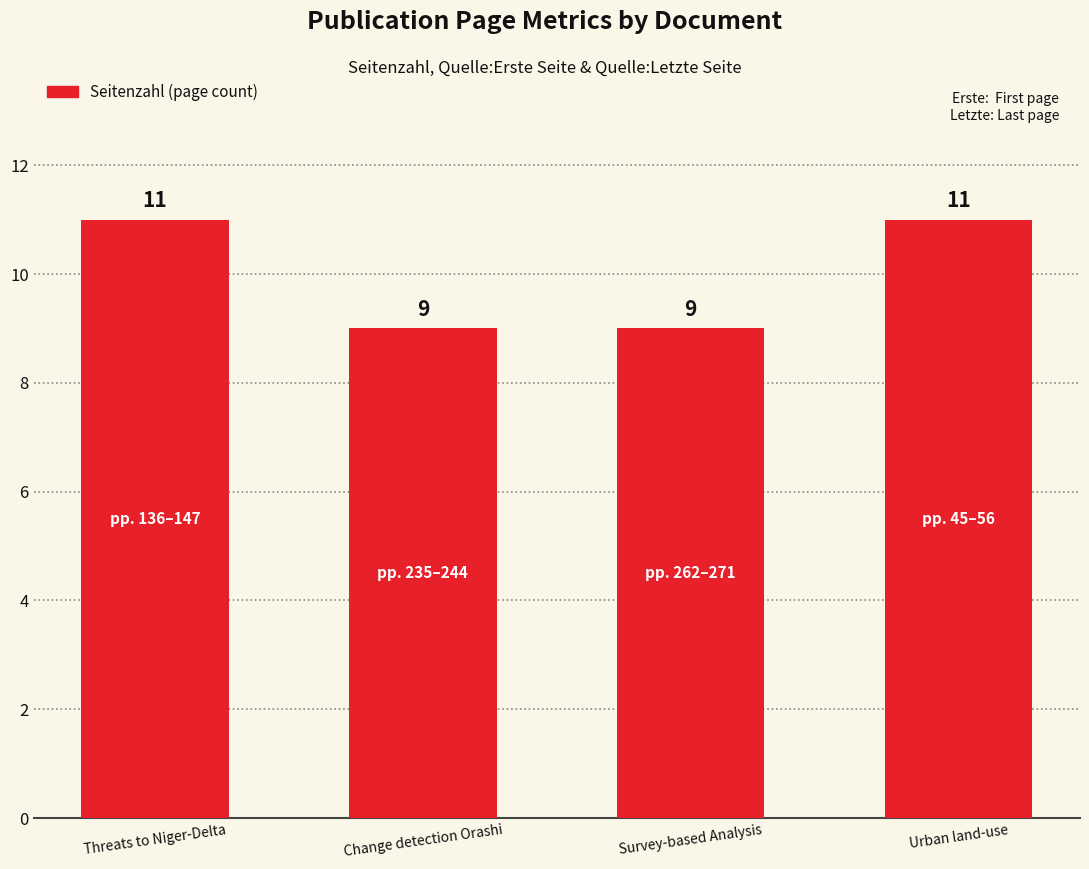

What is the average value?

10